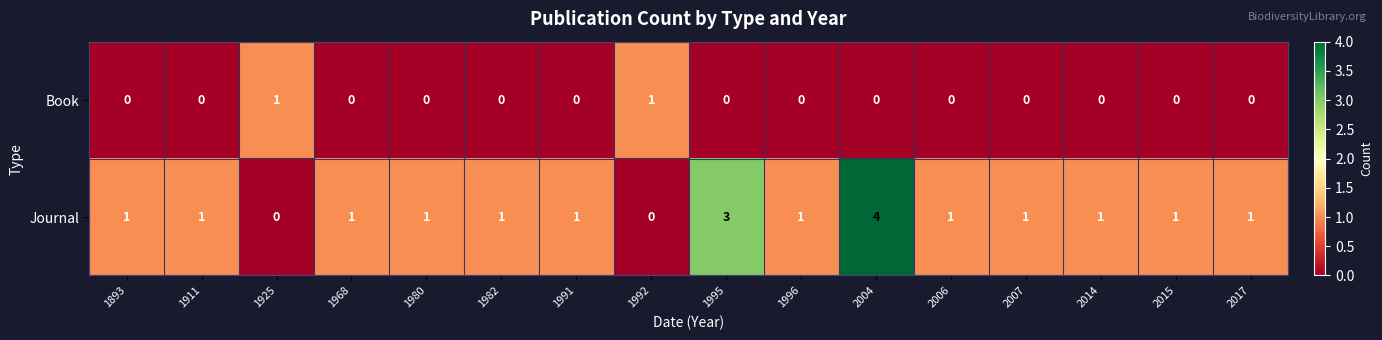

Rank the series at 2007 from lowest to highest value.

Book, Journal